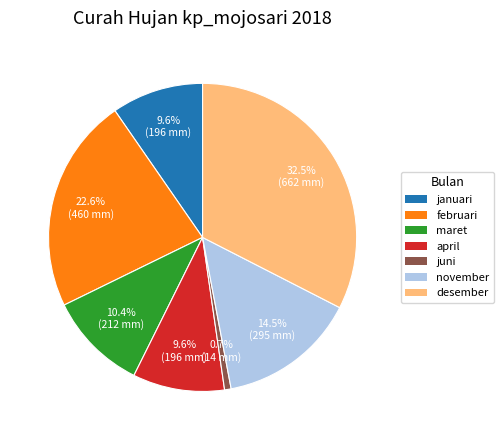

Does any single category account for the majority?

No